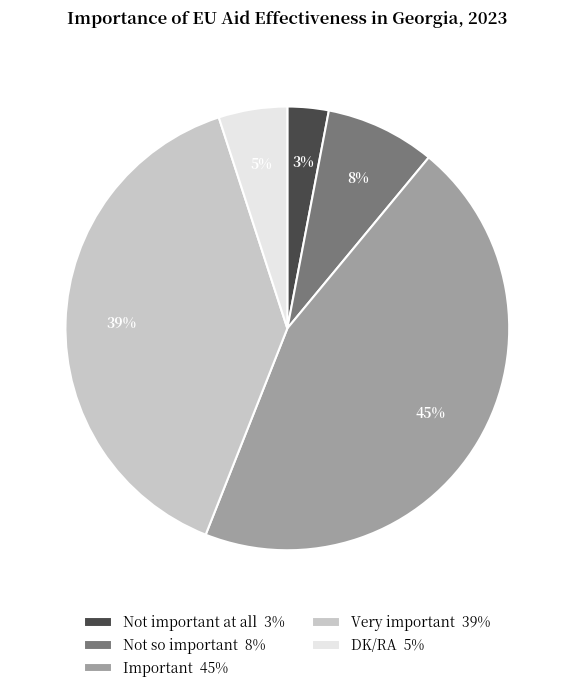

To the nearest percent, what is the difference between the largest and smallest slice percentages?

42%